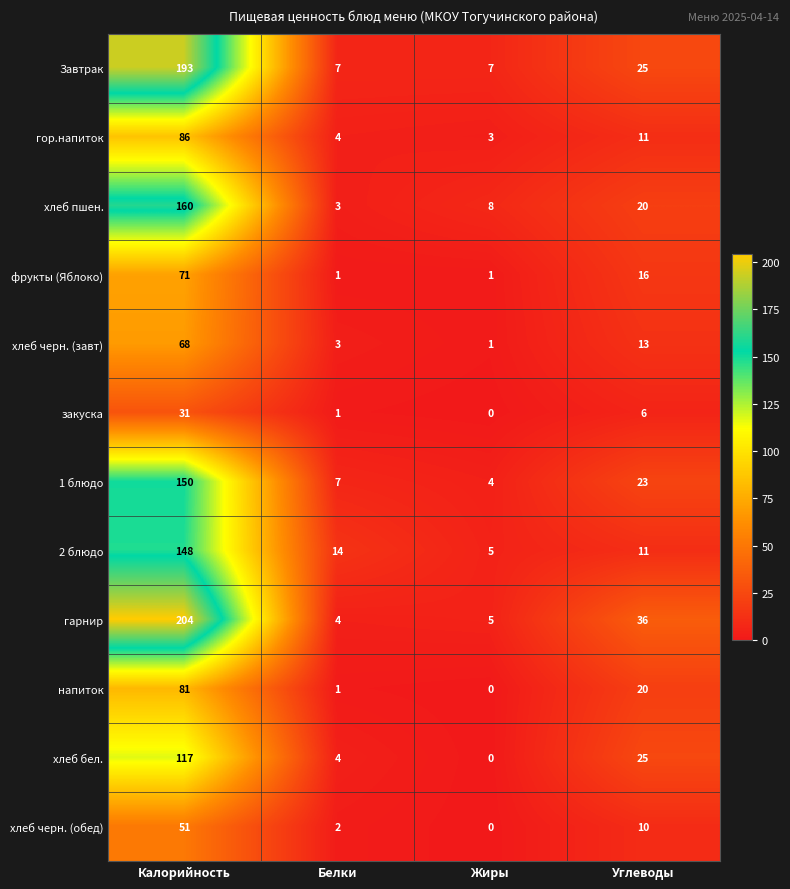

What is the approximate value of гор.напиток at Калорийность, to the nearest 10?

90